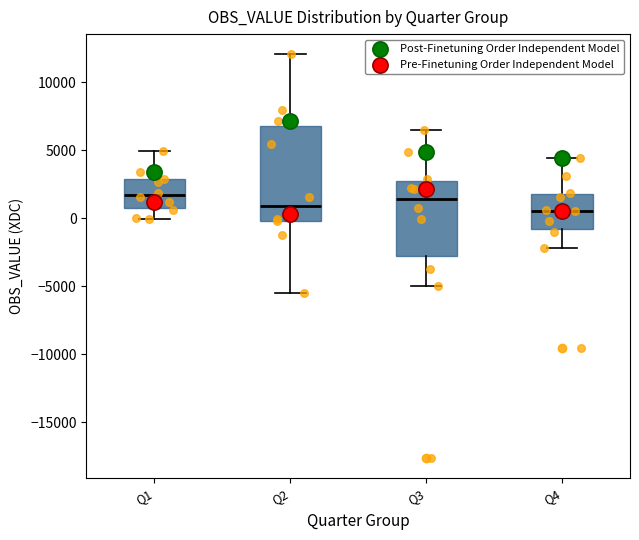

Which box is the tallest, from its lower edge to its upper edge?

Q2